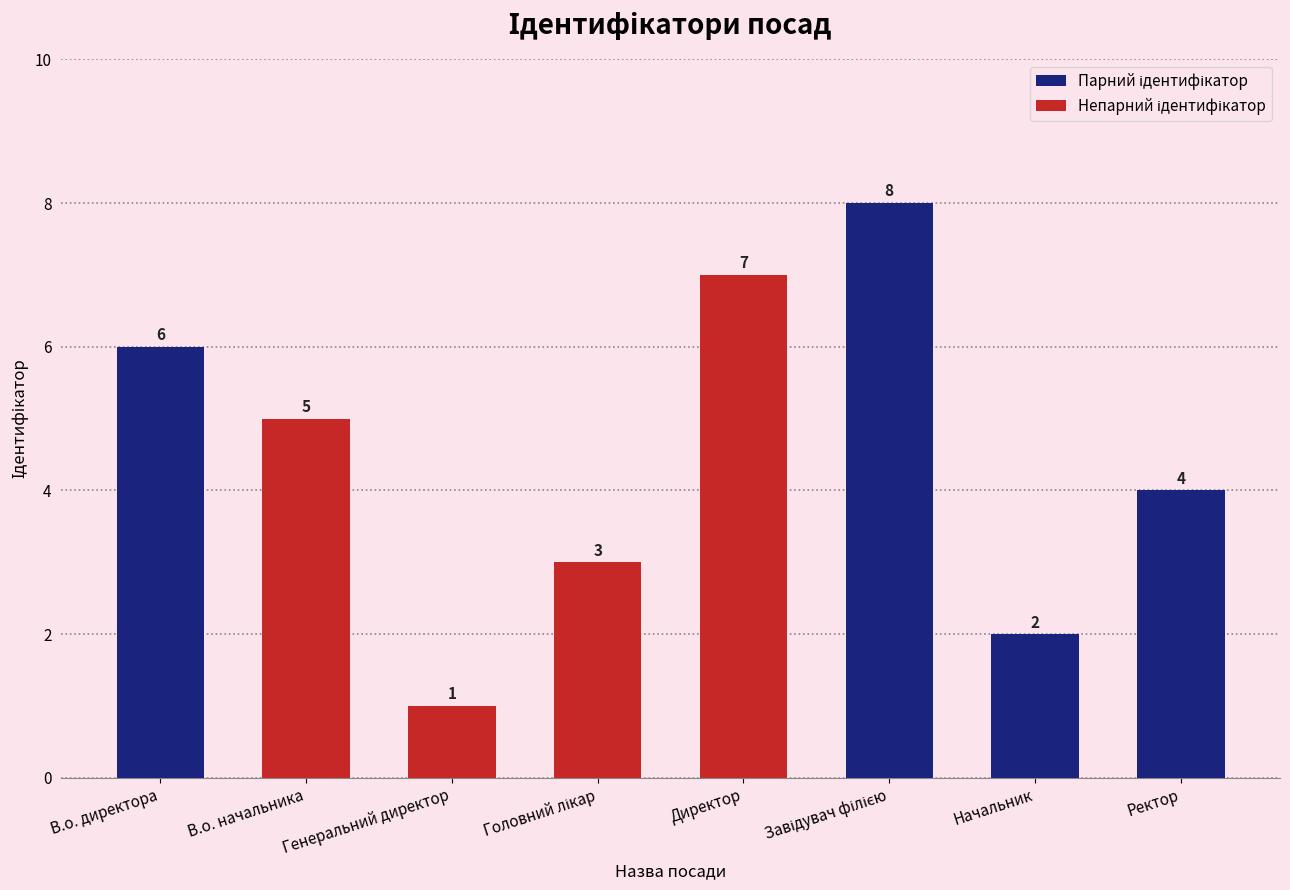

What is the maximum value shown in the chart?

8